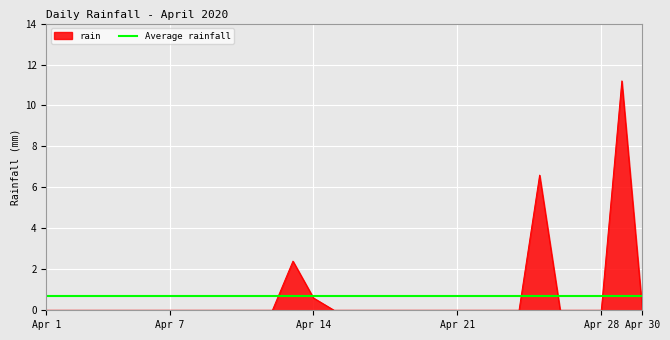

What is the greatest value displayed?

11.2